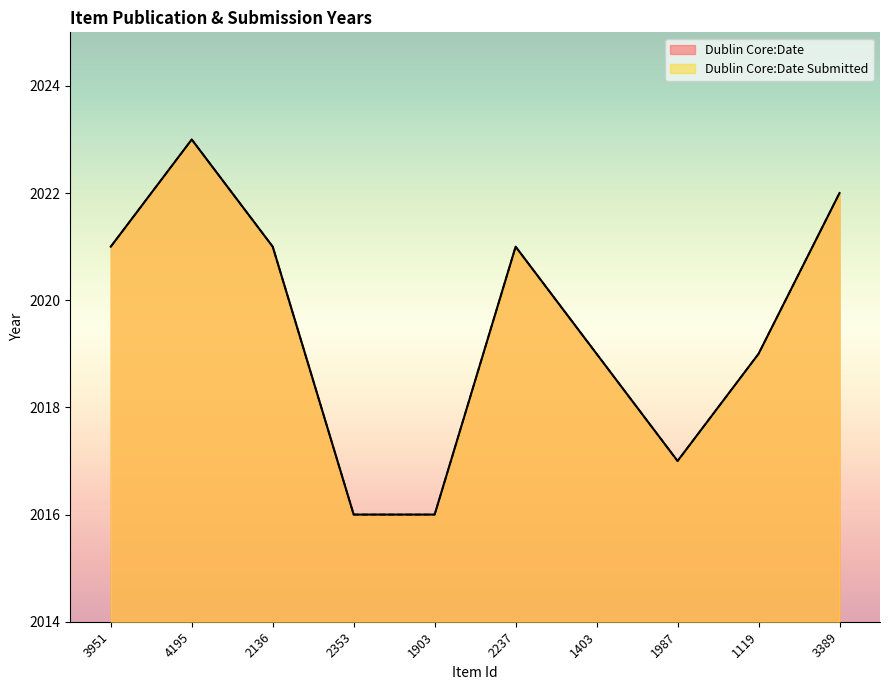

Where does the Dublin Core:Date Submitted series first go above 2021?

4195